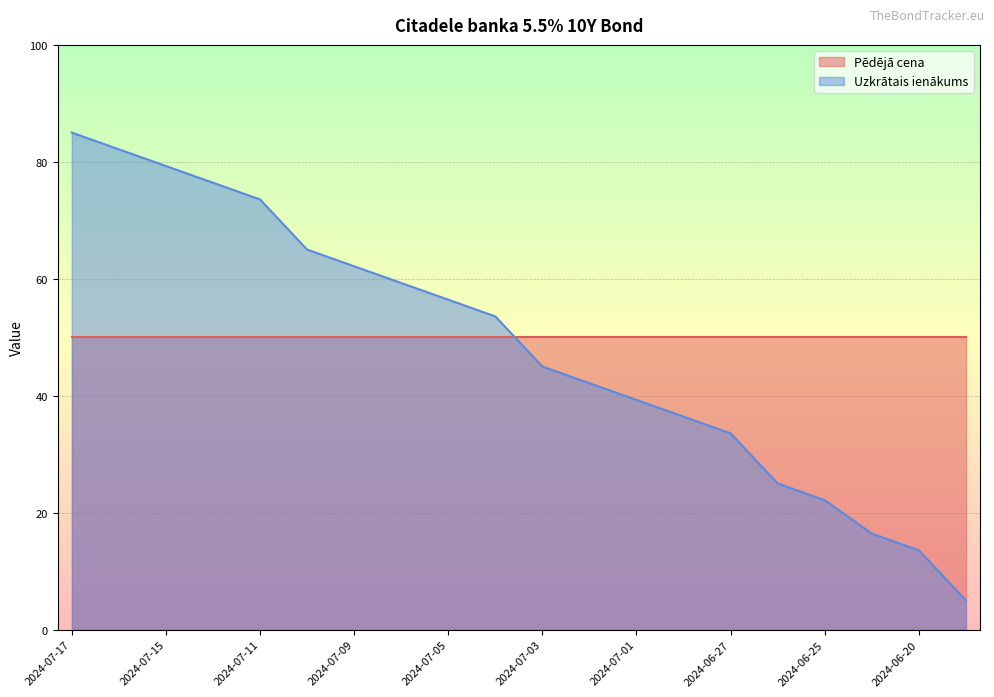

Is it true that Uzkrātais ienākums equals 56.4 at 2024-07-05?

True